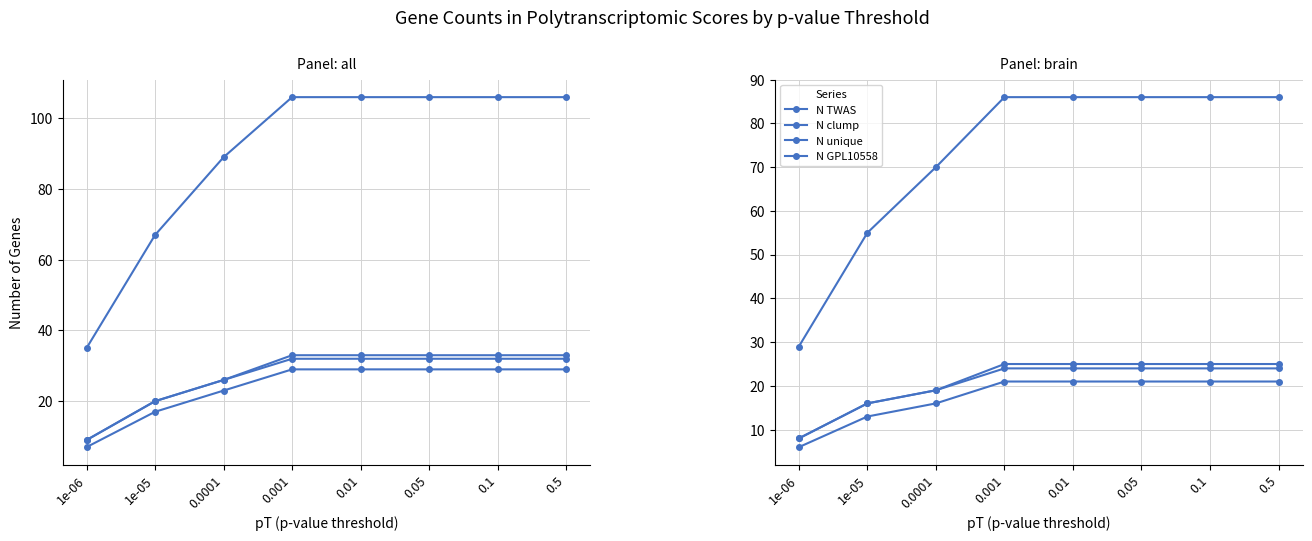

What is the value of the N clump point at the 8th from the left?

25